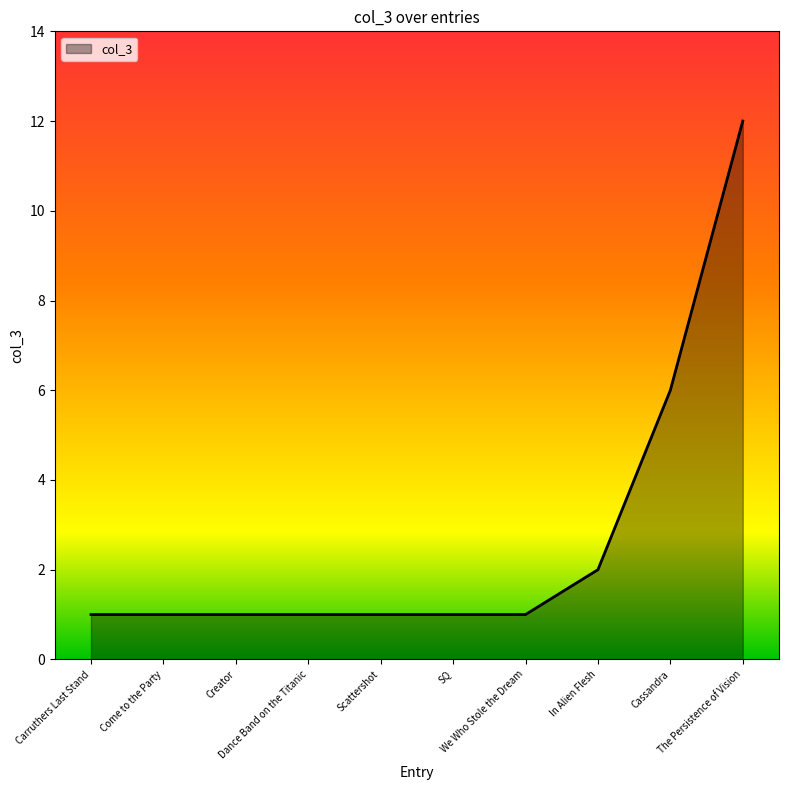

What is the greatest value displayed?

12